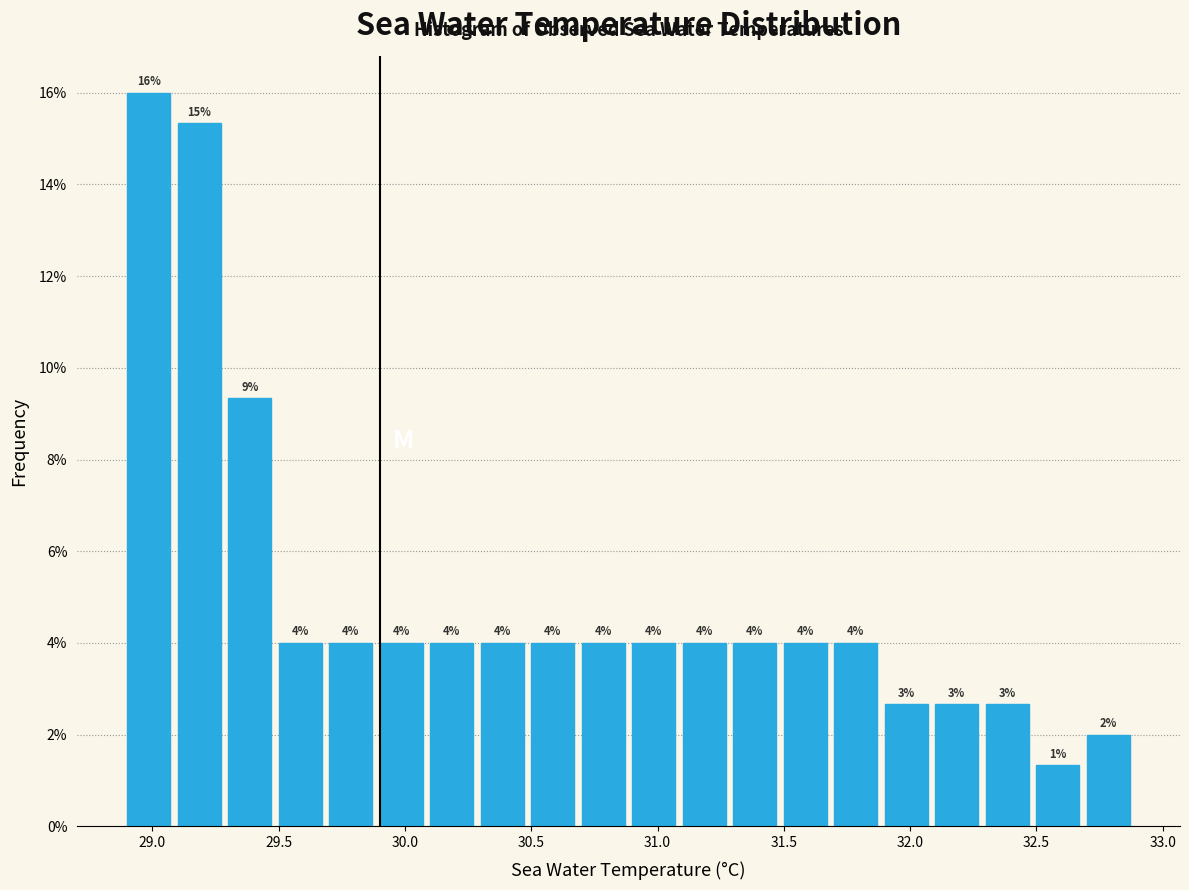

Which range on the x-axis has the tallest bar?

28.9 to 29.1